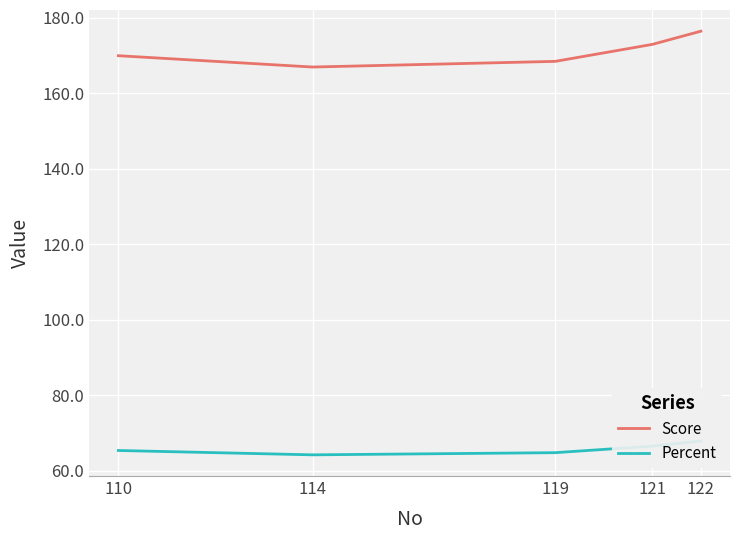

At which label does Percent reach its minimum?

114